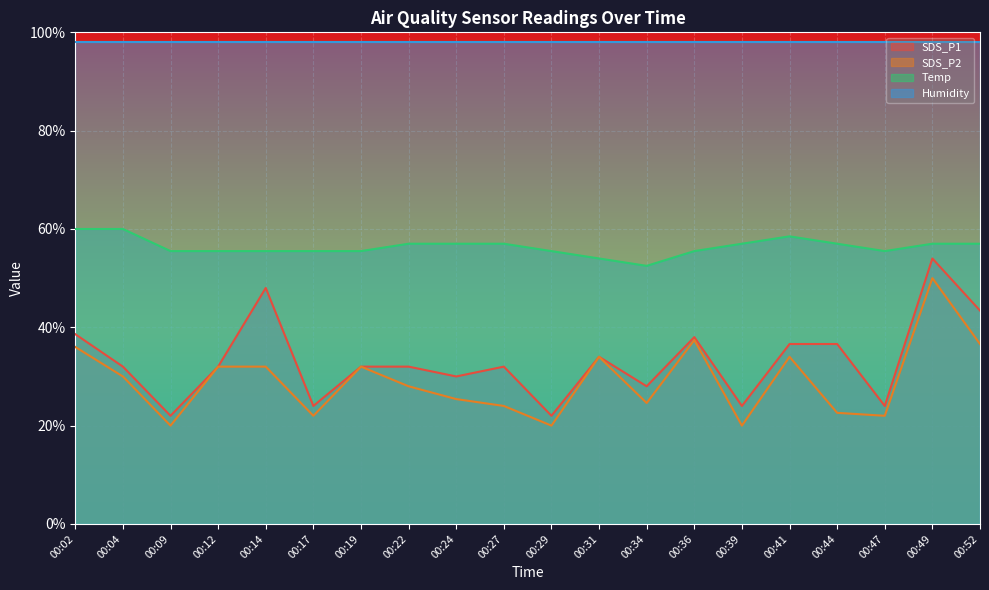

What is the total value across all series at 00:49?

259.0